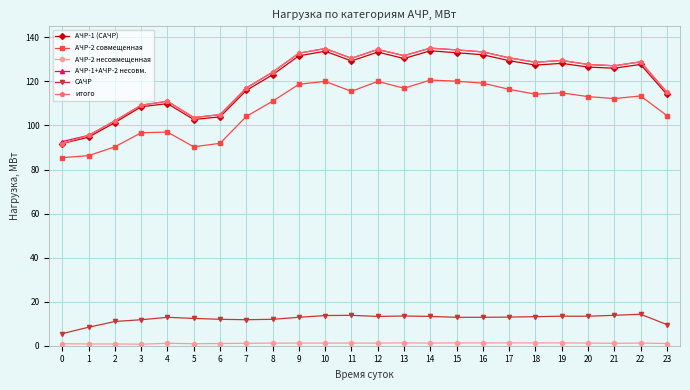

True or false: АЧР-2 совмещенная and итого cross at least once.

False